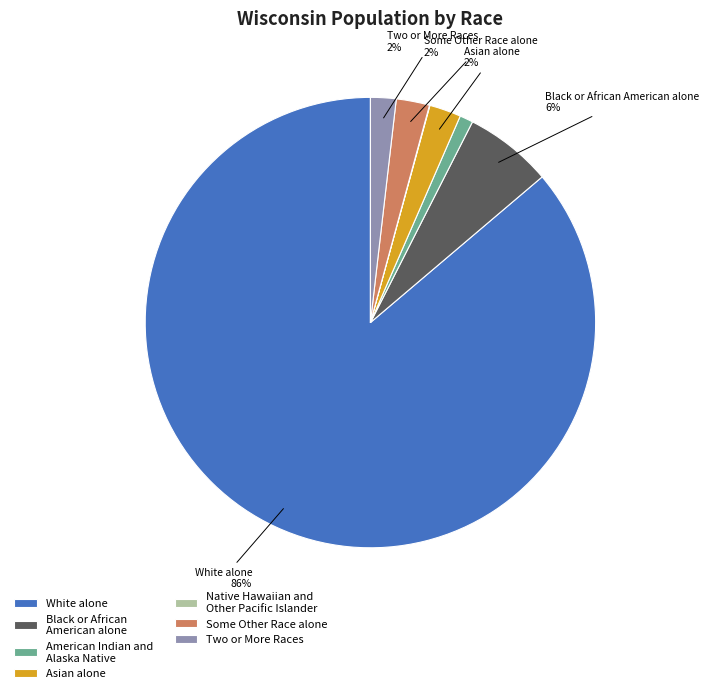

Is it true that Asian alone is 14% of the pie?

False